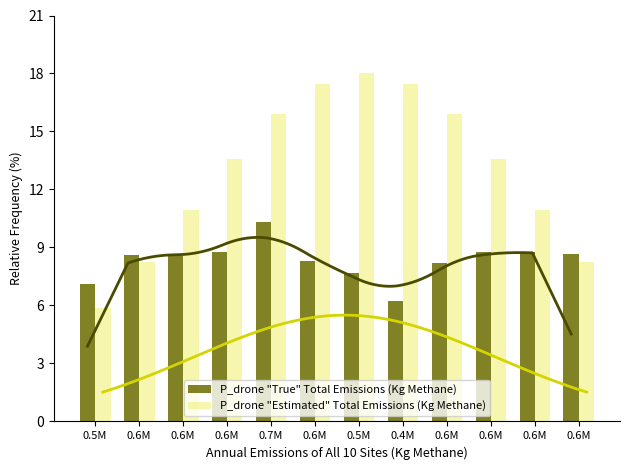

Rank the series at 0.5M from lowest to highest value.

P_drone "Estimated" Total Emissions (Kg Methane), P_drone "True" Total Emissions (Kg Methane)